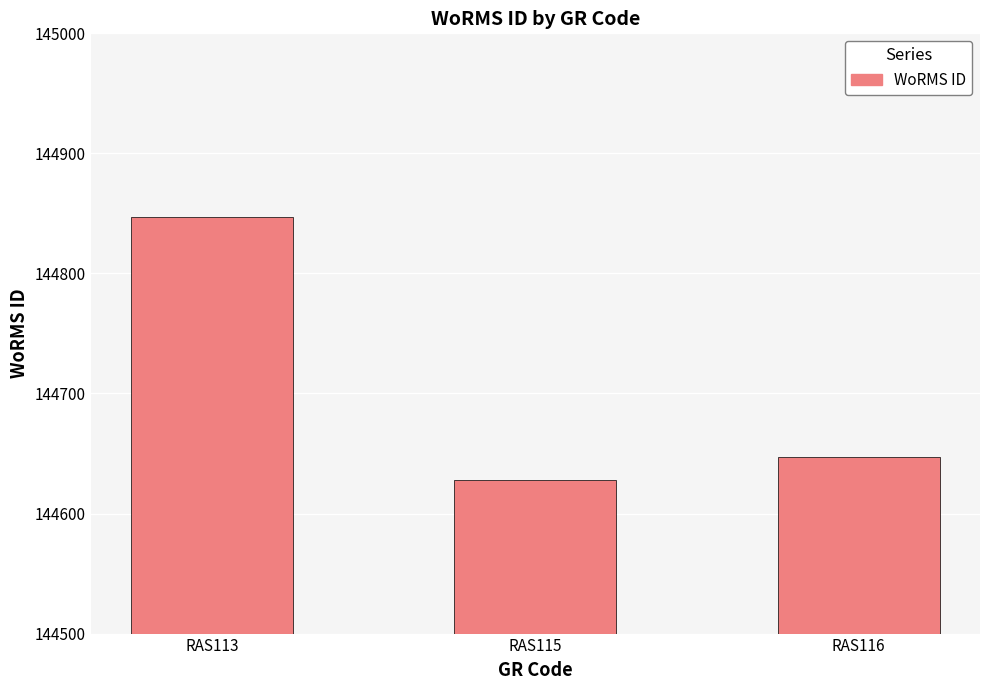

Which category has the lowest value across all series?

RAS115